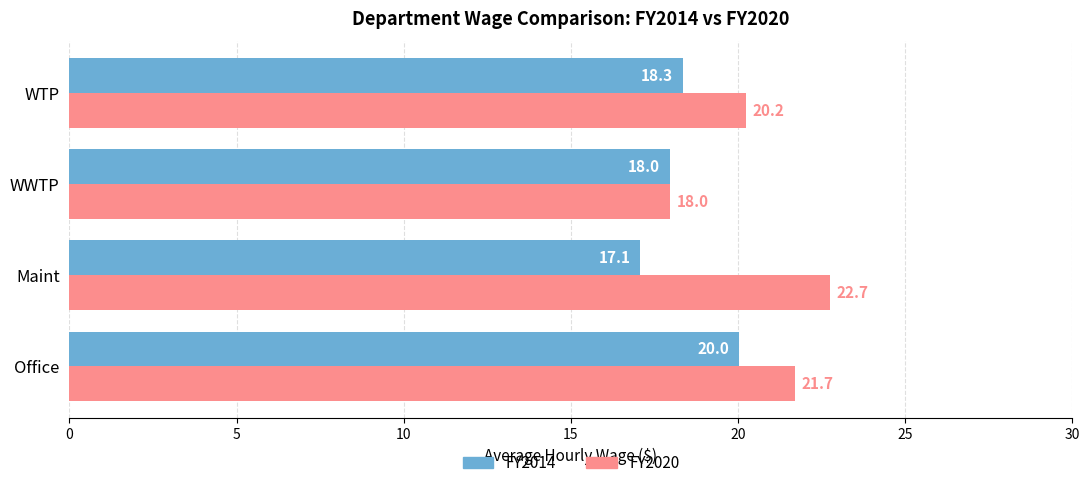

At how many categories does at least one series exceed 22?

1